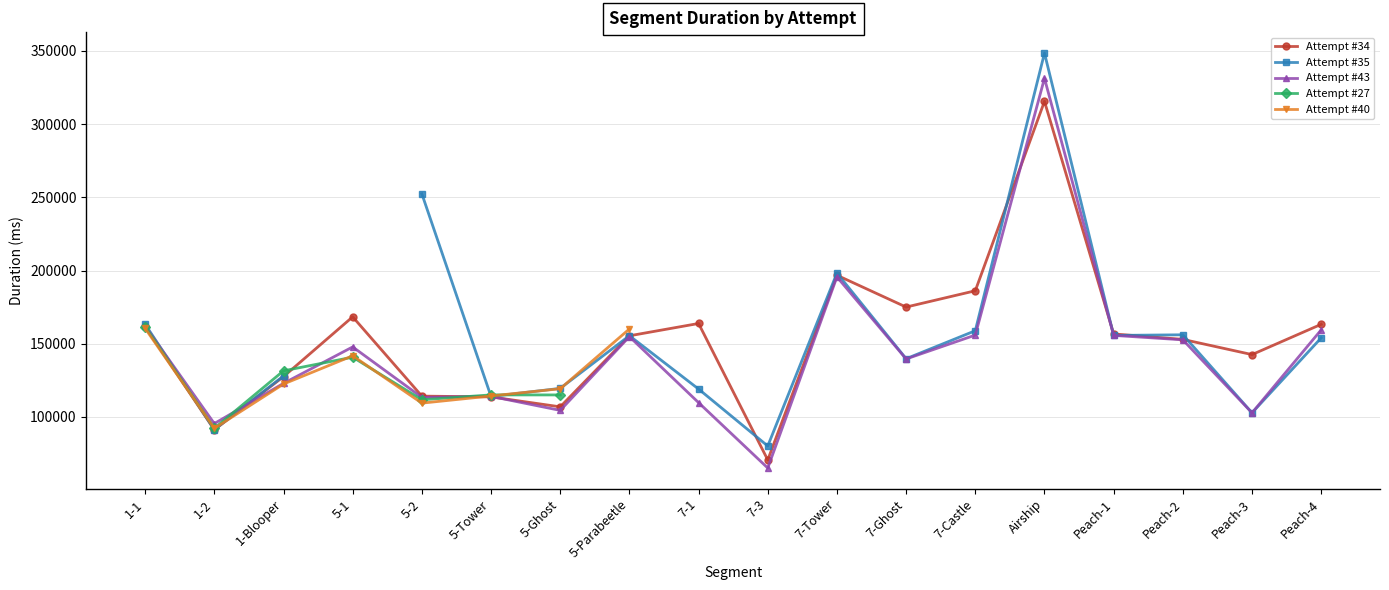

What are all the series names shown in the legend?

Attempt #34, Attempt #35, Attempt #43, Attempt #27, Attempt #40